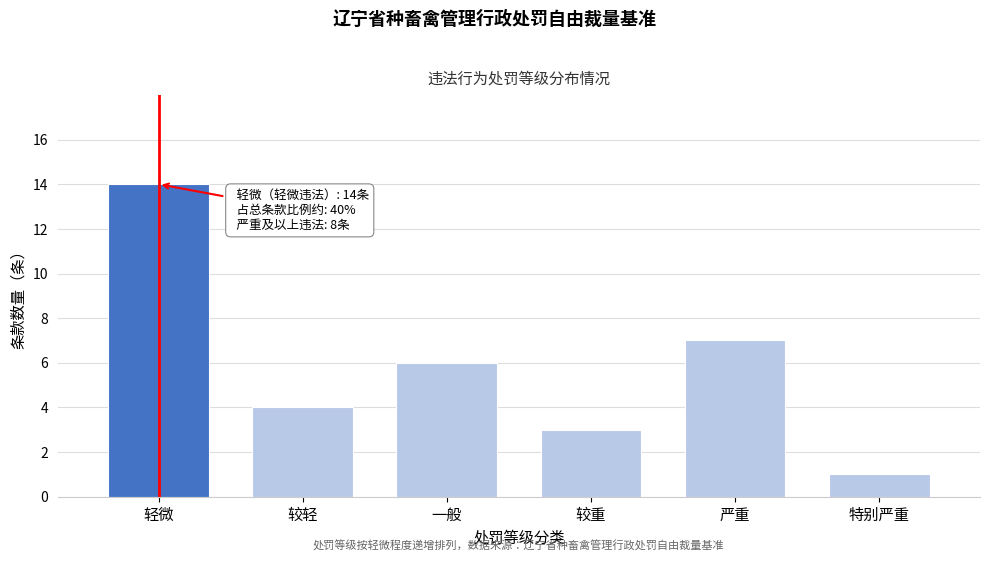

Reading left to right, list all the values displayed in this chart.

轻微=14	较轻=4	一般=6	较重=3	严重=7	特别严重=1